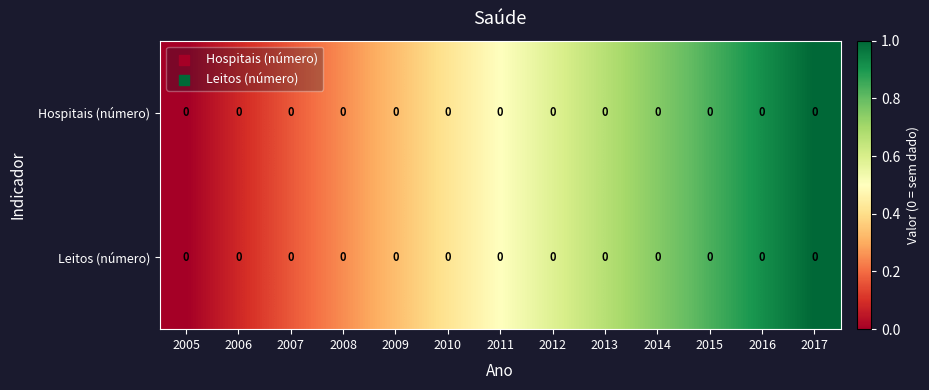

List the labels in order of Hospitais (número) value, smallest first.

2005, 2006, 2007, 2008, 2009, 2010, 2011, 2012, 2013, 2014, 2015, 2016, 2017